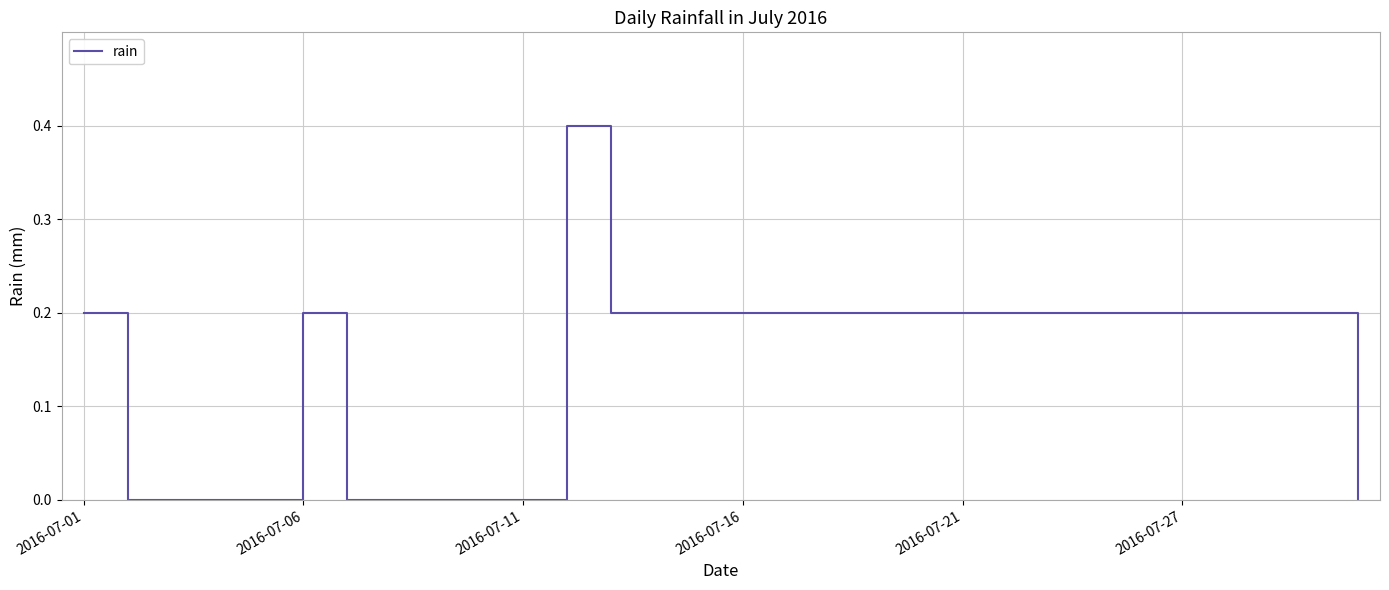

What is the maximum value shown in the chart?

0.4